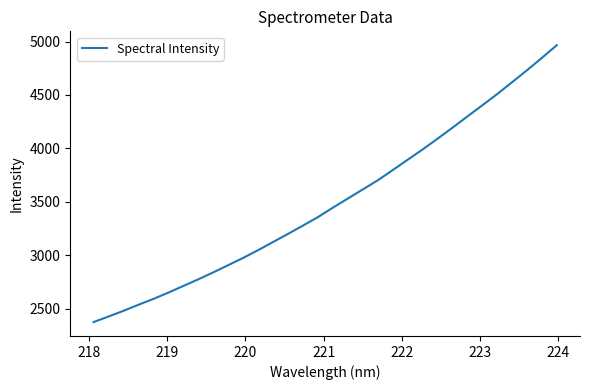

What is the greatest value displayed?

4966.1